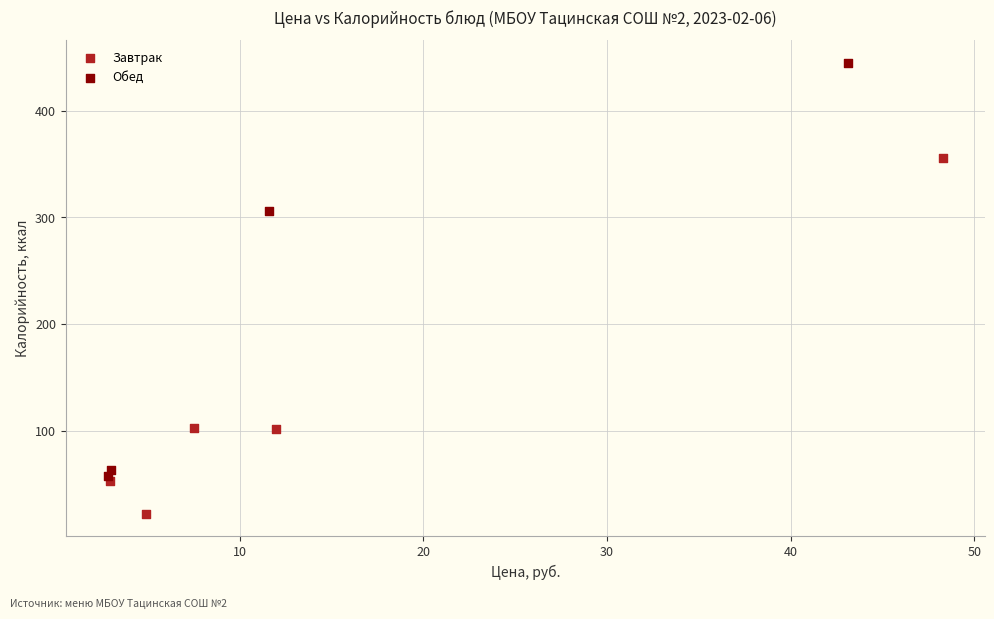

Which series has the largest Y range (max minus min)?

Обед